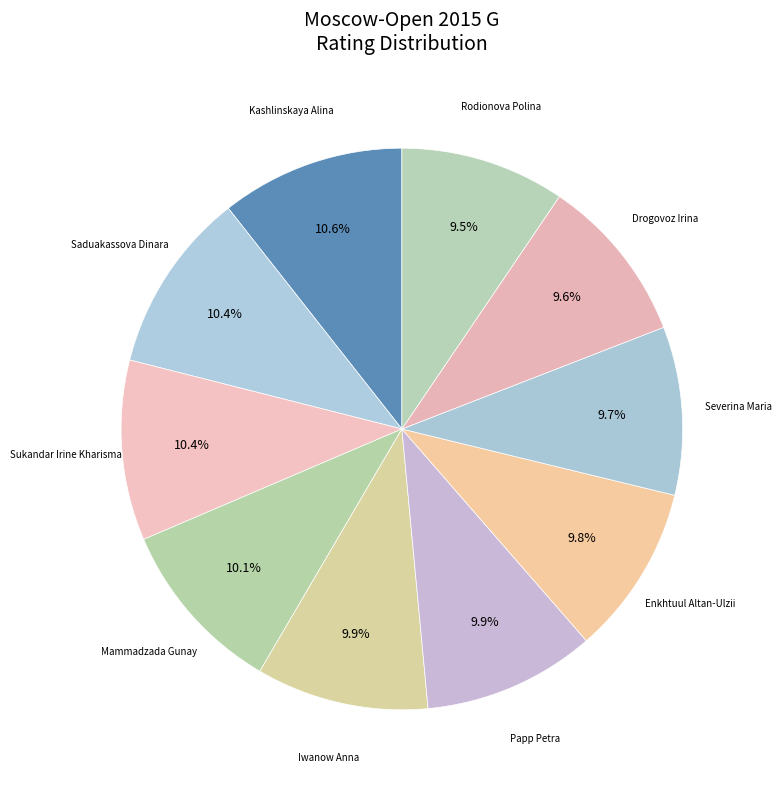

To the nearest percent, what is the difference between the largest and smallest slice percentages?

1%